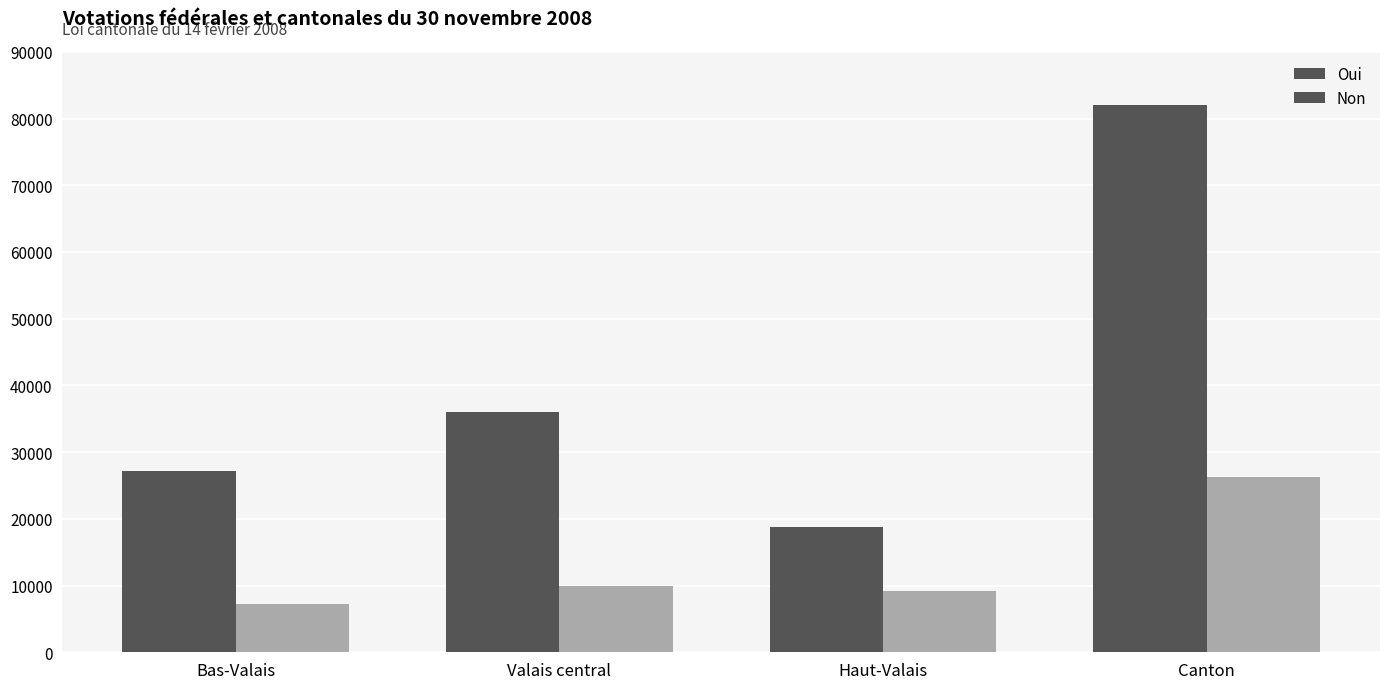

Which series has the largest range (max minus min)?

Oui